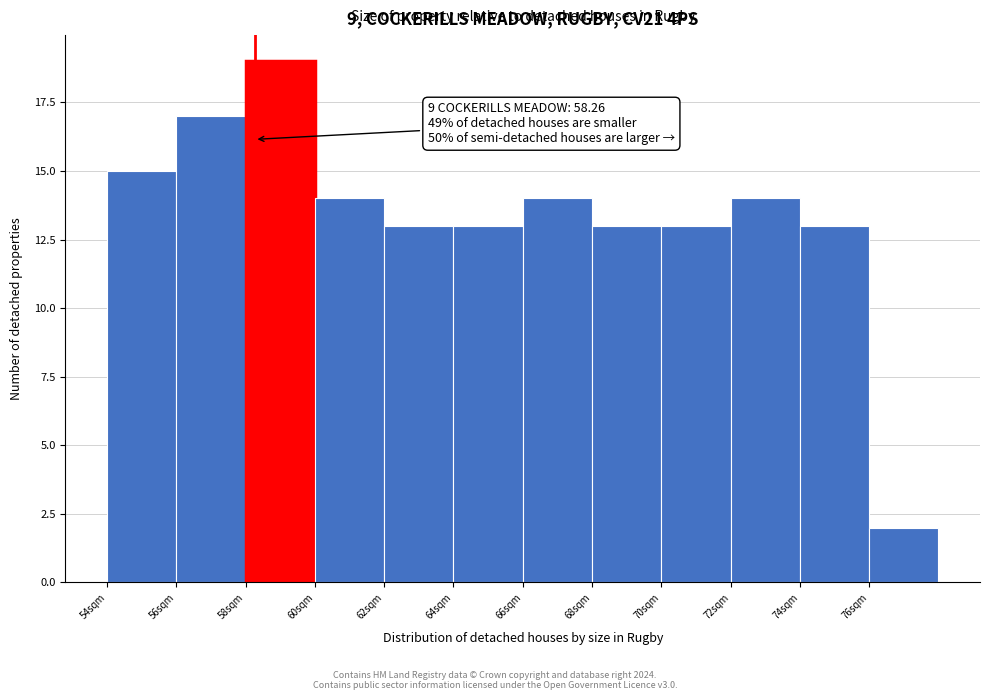

Over which range of the x-axis is the bar tallest?

58 to 60